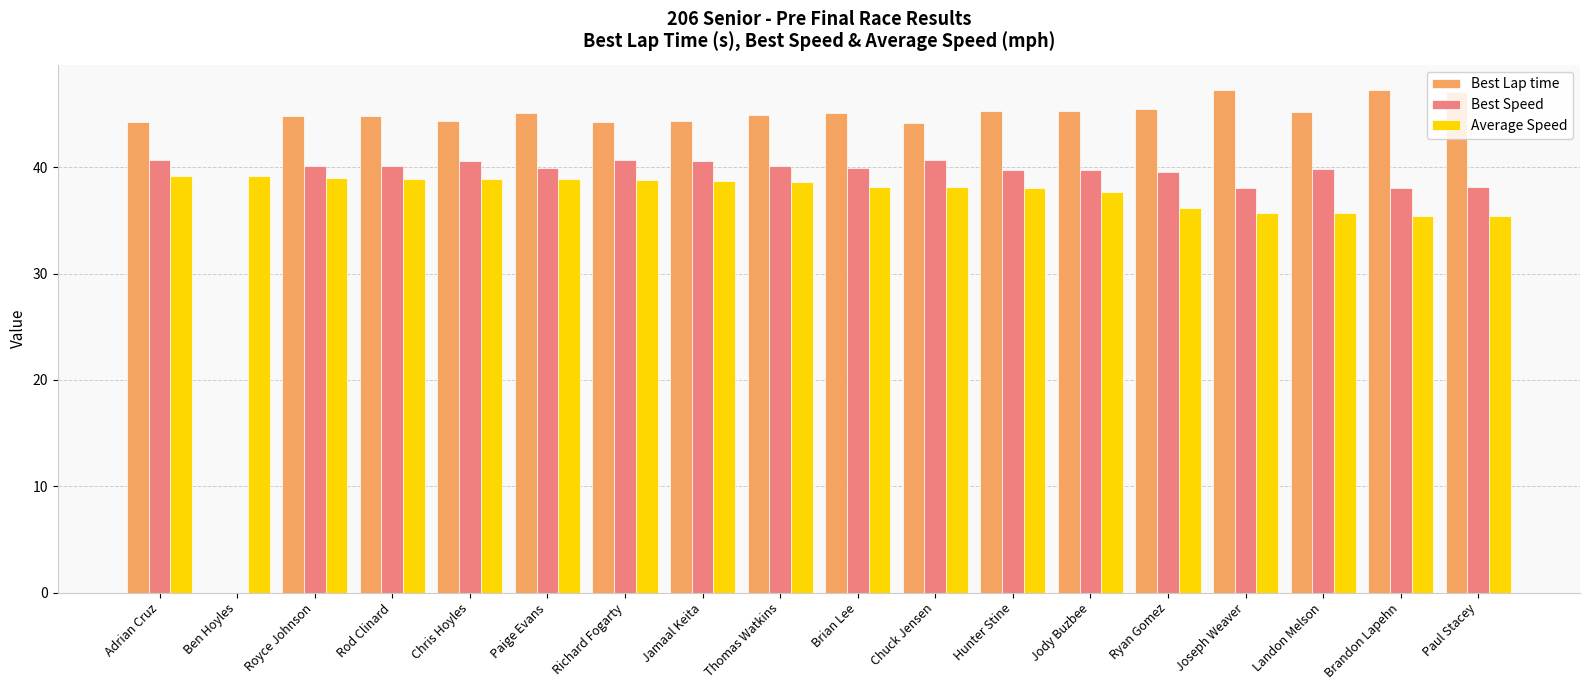

Which series has the largest total across all categories?

Best Lap time